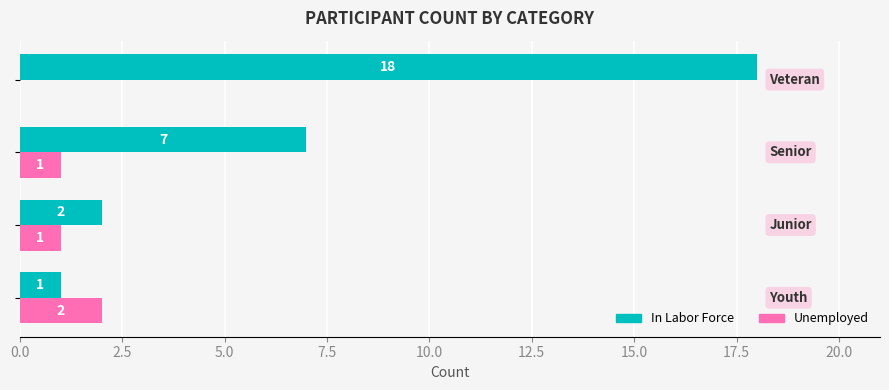

What is the sum of all In Labor Force values?

28